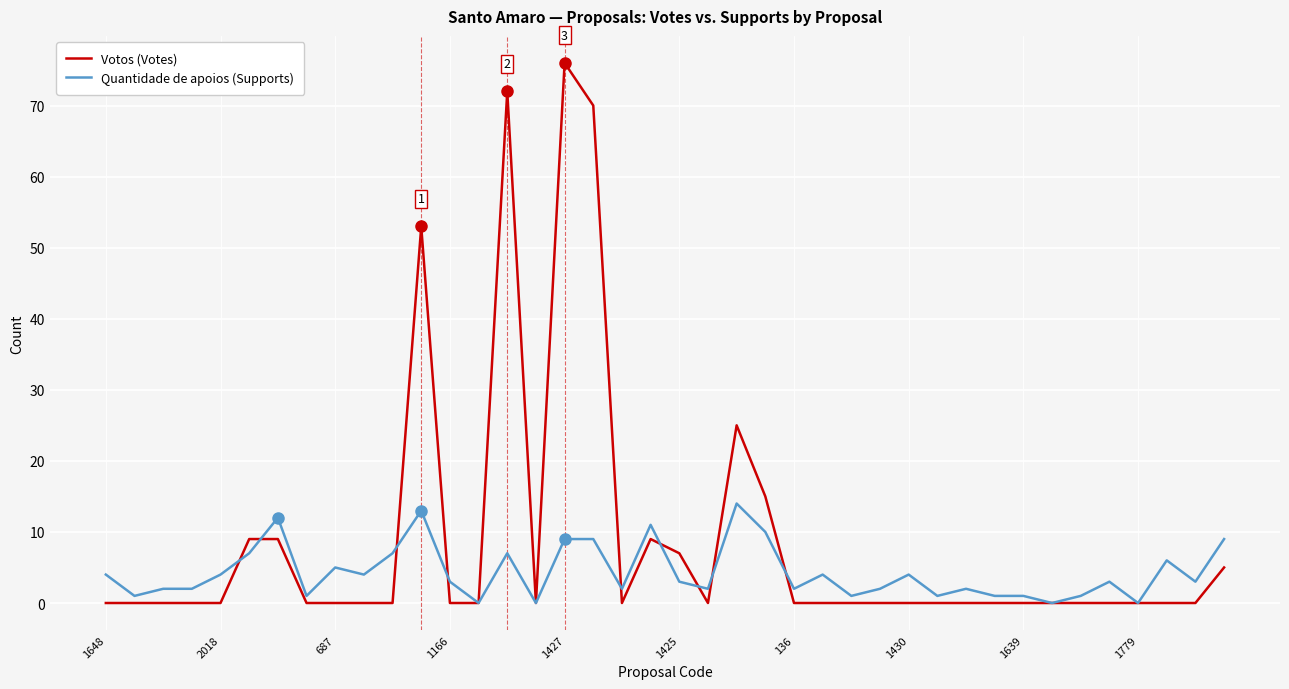

Which series has the largest range (max minus min)?

Votos (Votes)